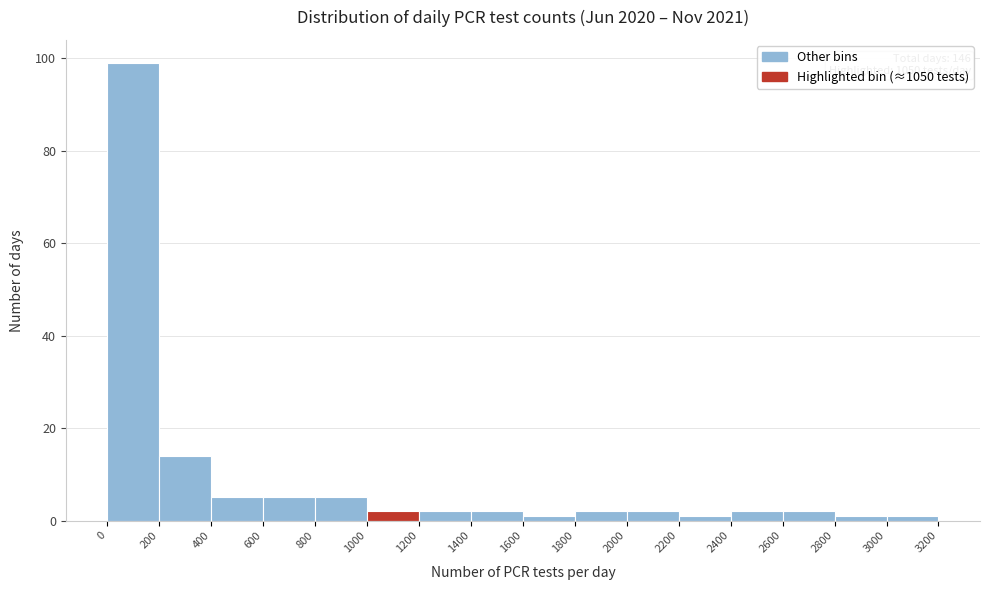

Over which range of the x-axis is the bar tallest?

0 to 200